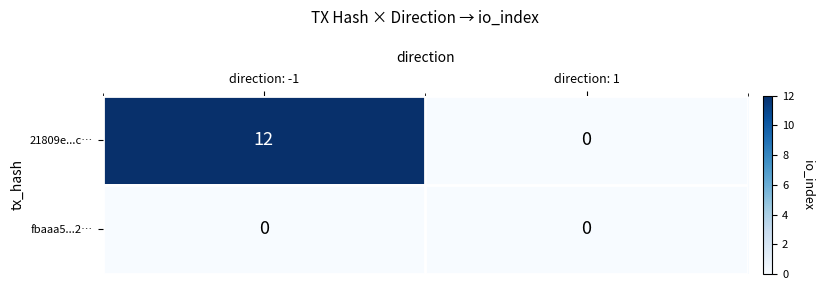

How many categories are shown in the chart?

2